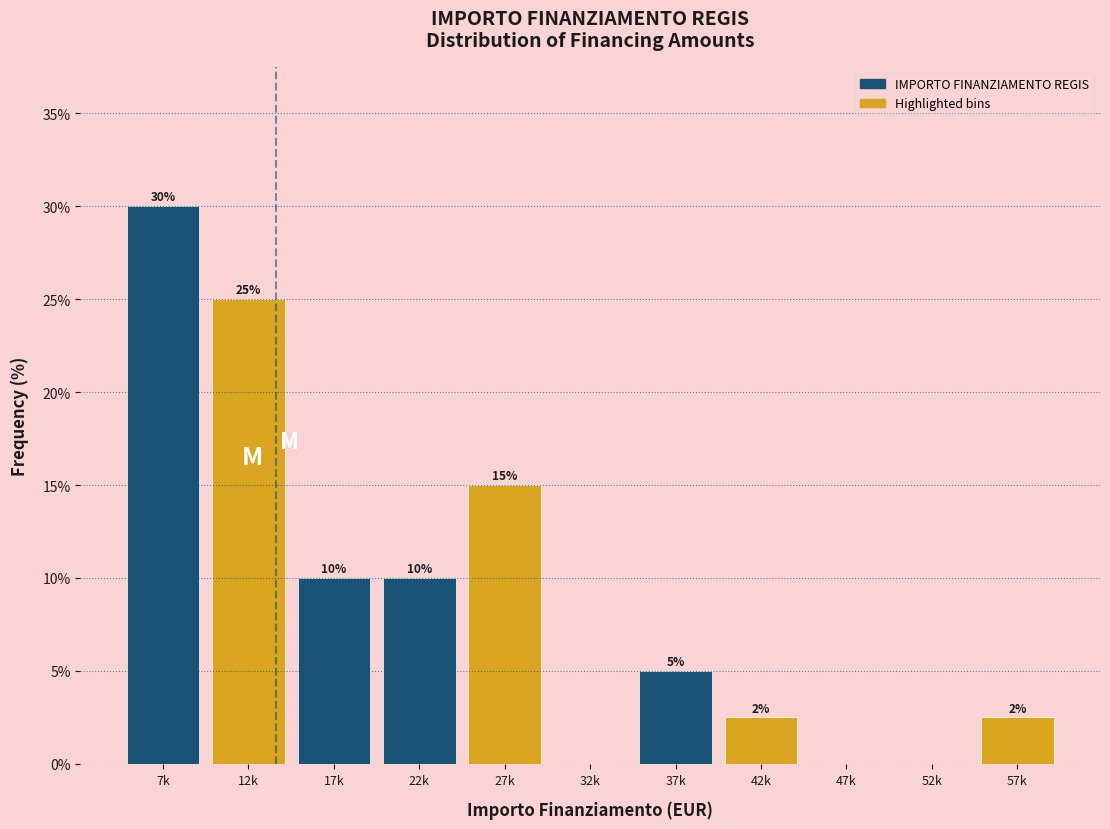

At which category does the chart reach its peak across all series?

7k